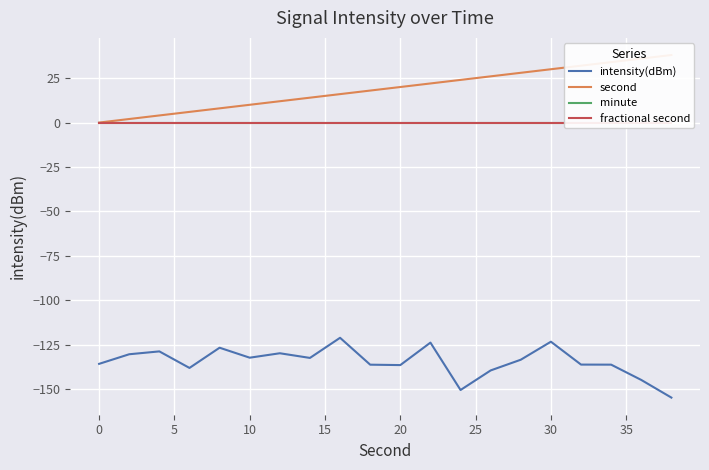

Which series has the largest total across all categories?

second